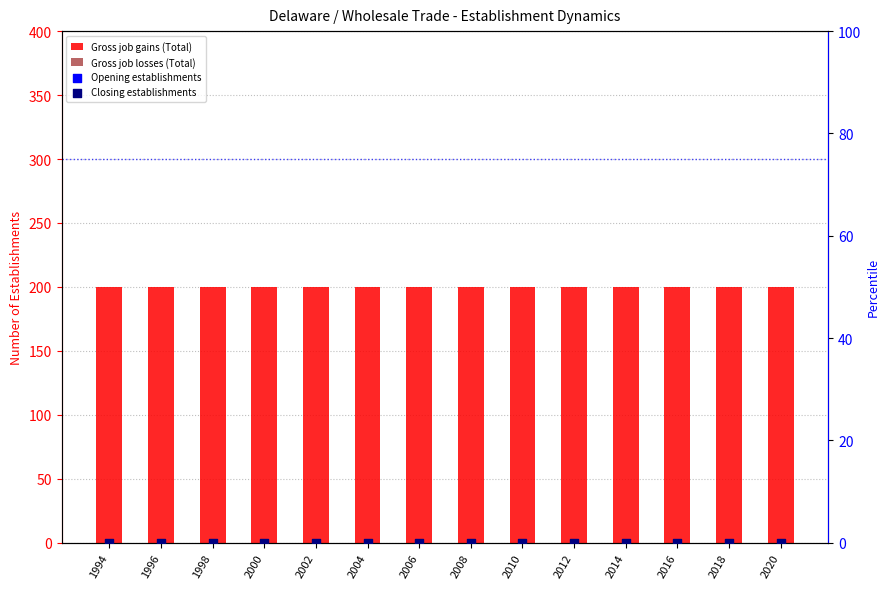

Is the value of Opening establishments at 2020 greater than the value of Gross job gains (Total) at 2004?

No